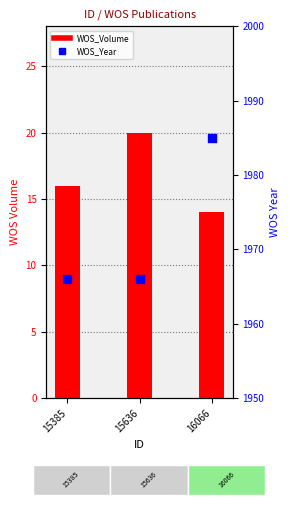

At which category is the sum across all series the highest?

16066